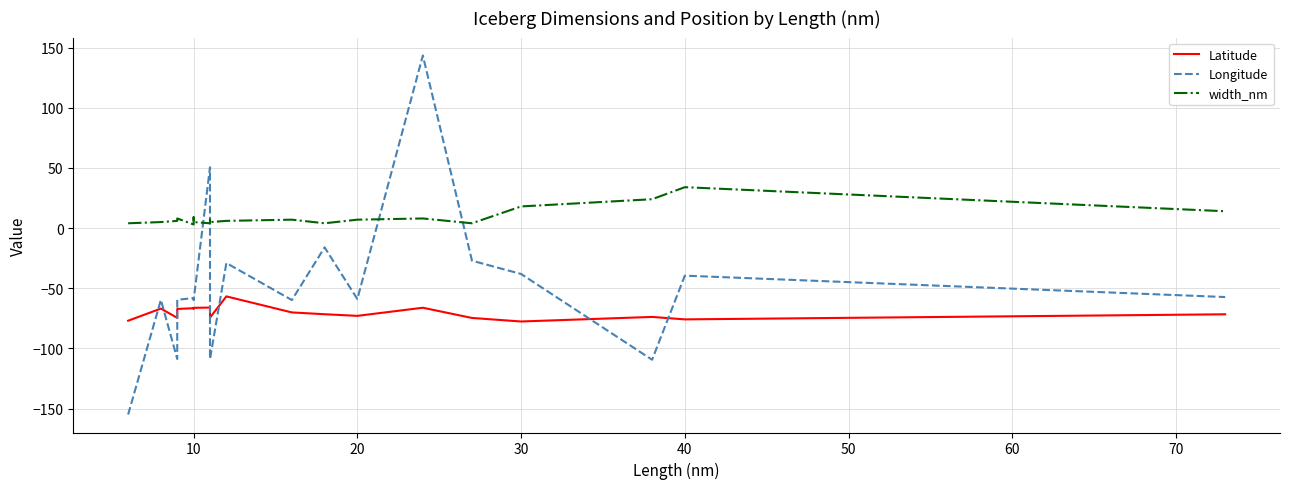

Does the chart display data point markers on the line(s)?

No